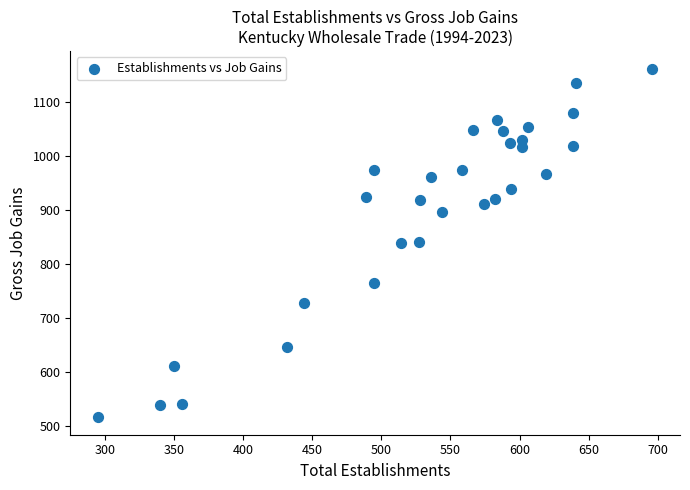

What is the range of Y values (max minus min)?

646